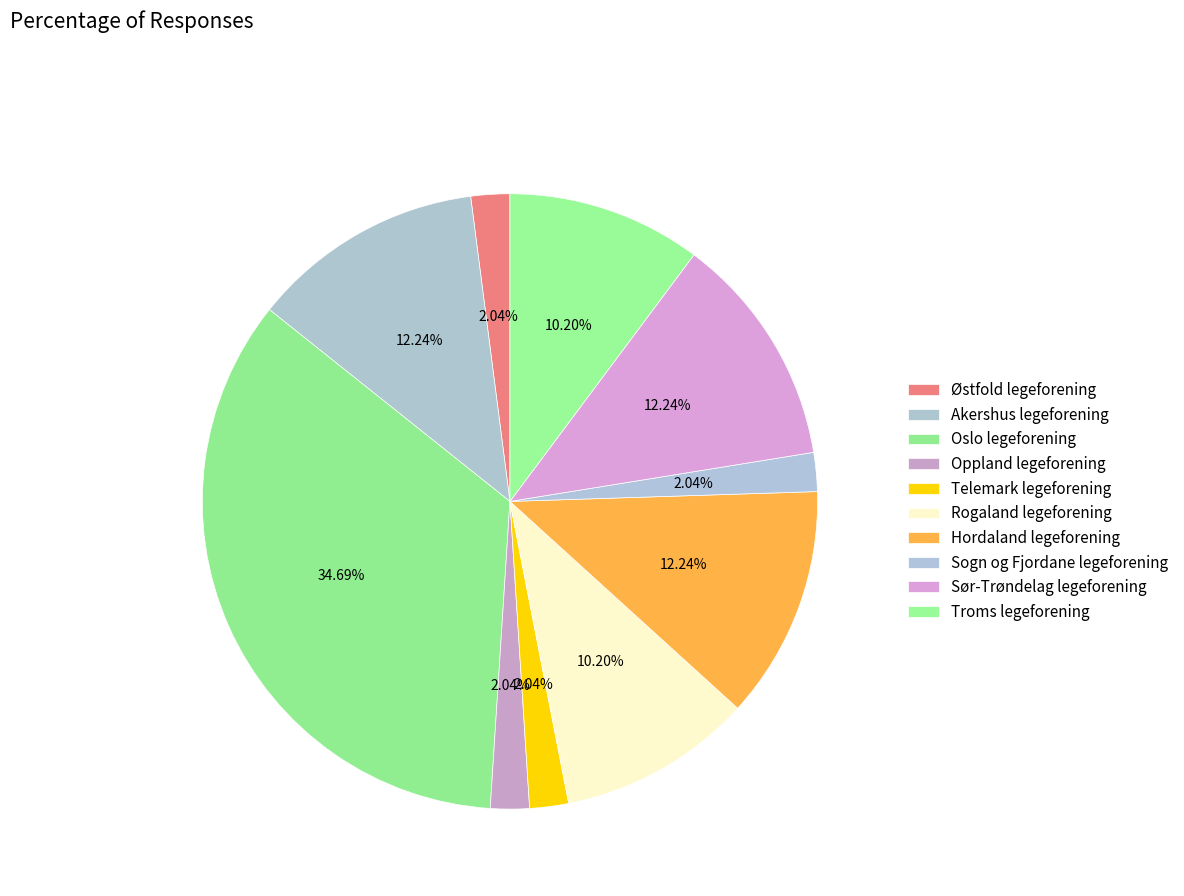

Count the number of slices in the pie.

10